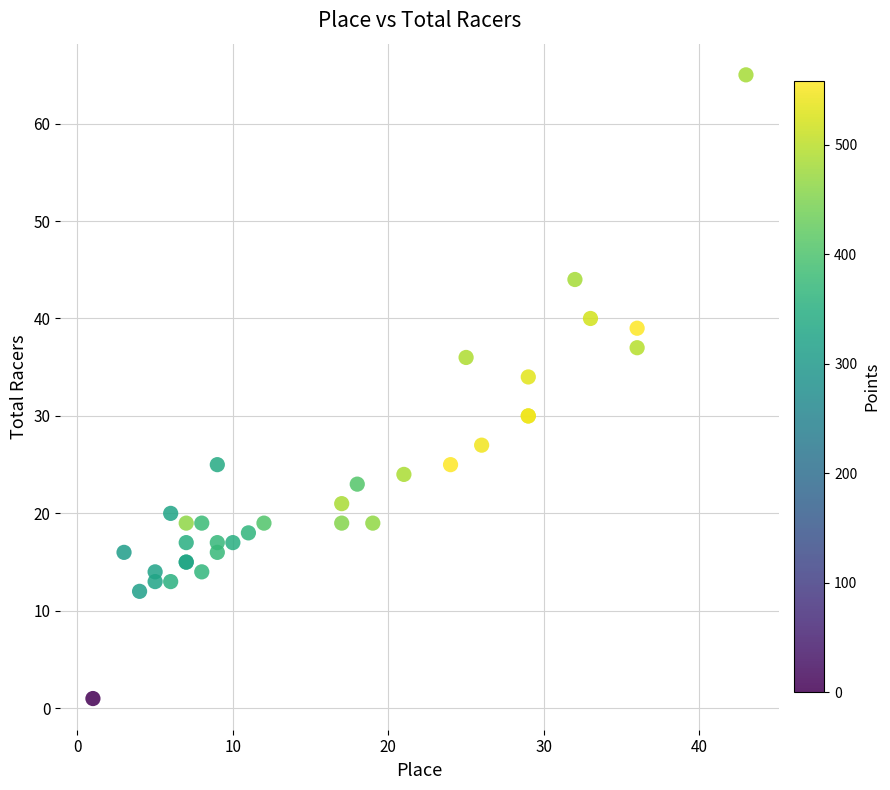

What Y value in the scatter plot is closest to 33?

34